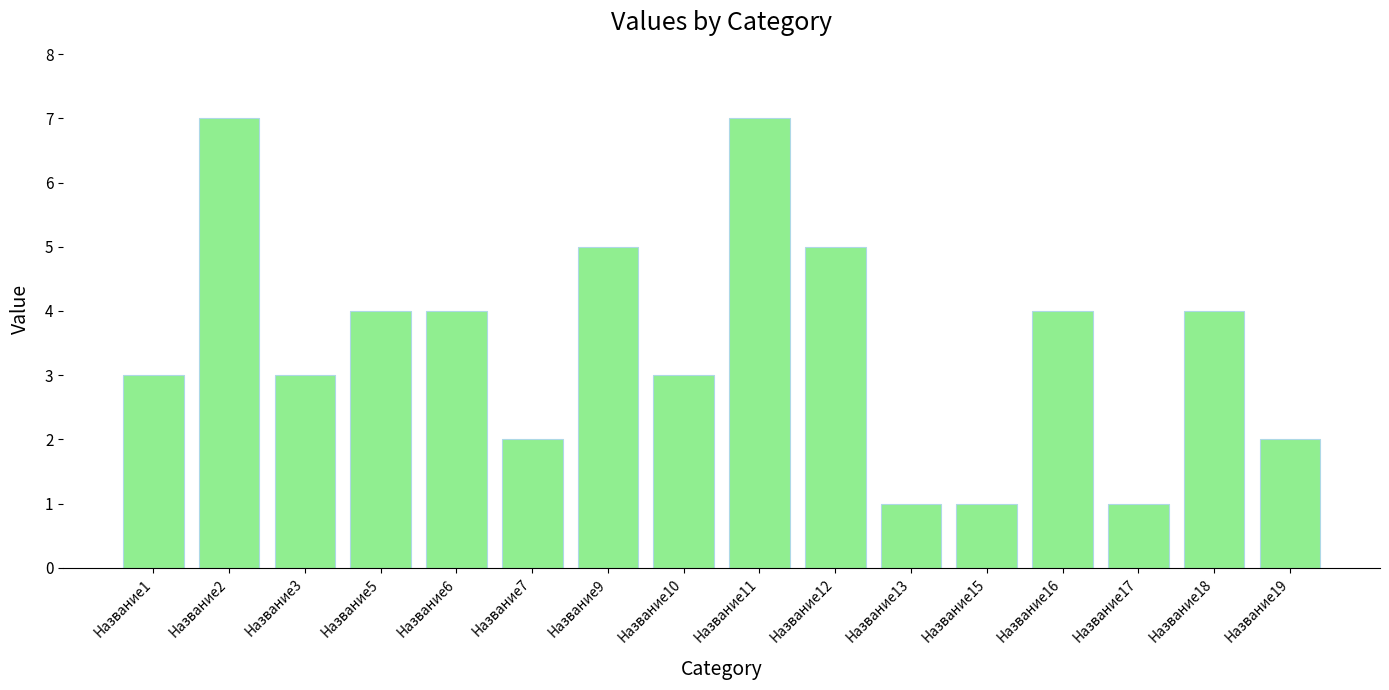

Reading left to right, extract all data points from this chart.

3	7	3	4	4	2	5	3	7	5	1	1	4	1	4	2